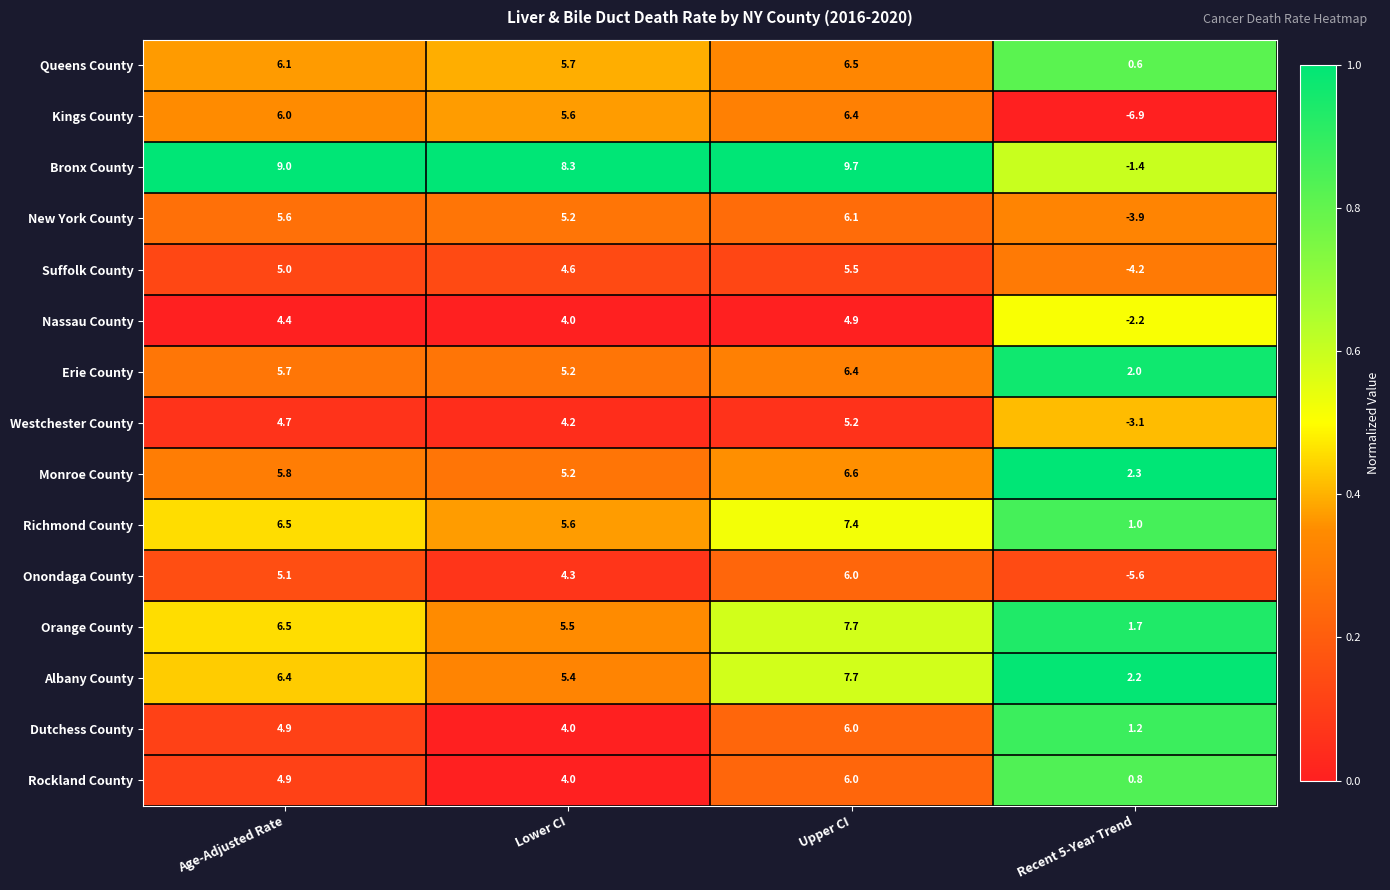

What is the difference between the highest and lowest values at Age-Adjusted Rate?

4.6